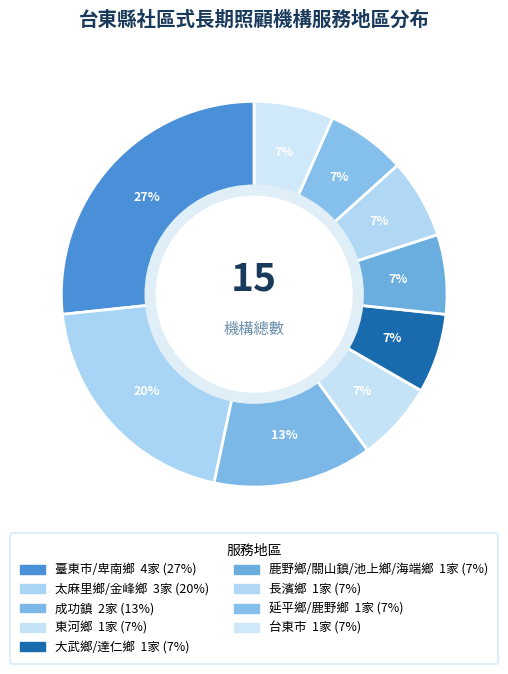

The 長濱鄉 slice represents 14% of the pie. True or false?

False